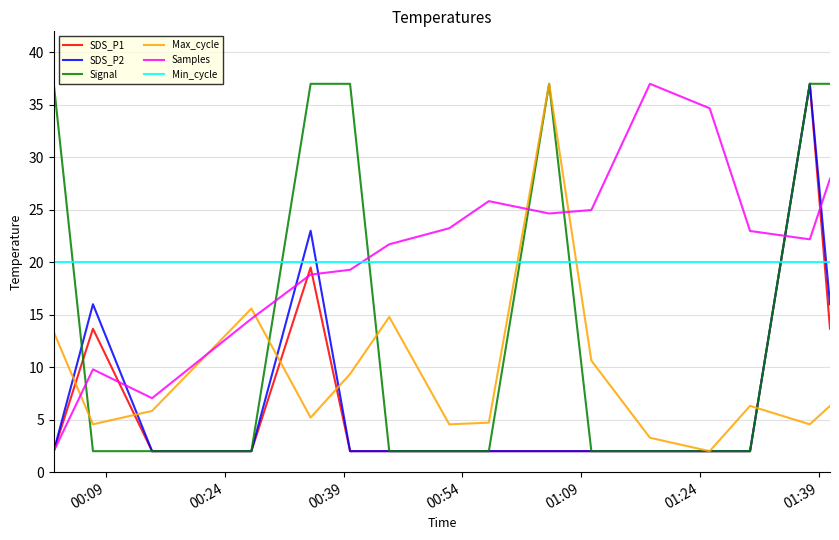

After their last crossing, which series has the higher values: Max_cycle or SDS_P2?

SDS_P2